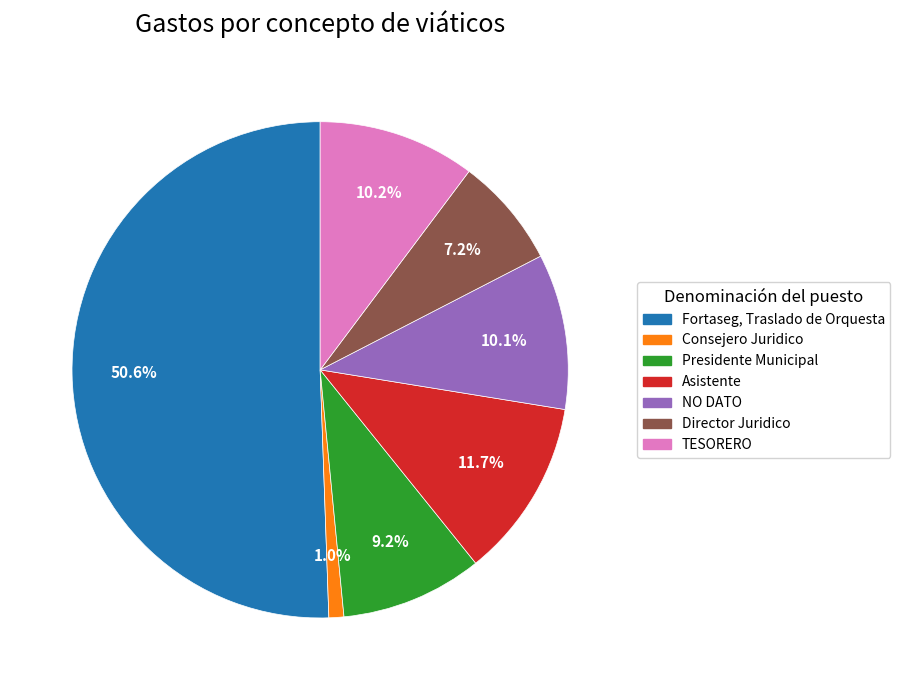

Which category accounts for the majority?

Fortaseg, Traslado de Orquesta